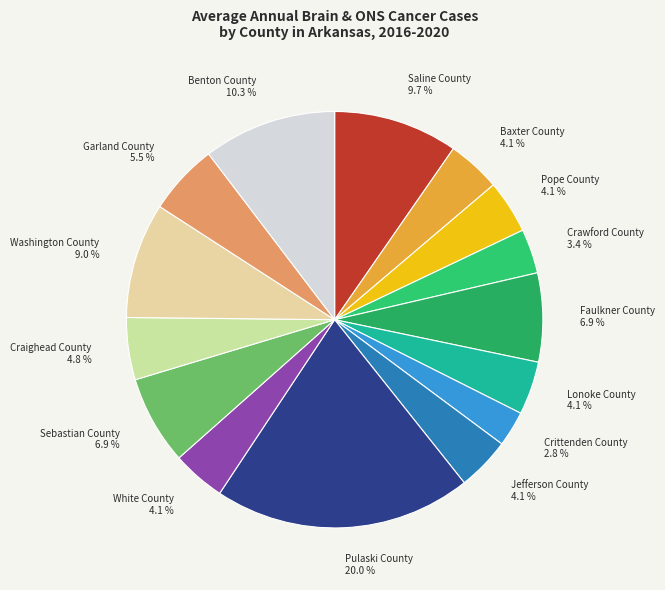

Does Washington County represent more than half of the total?

No